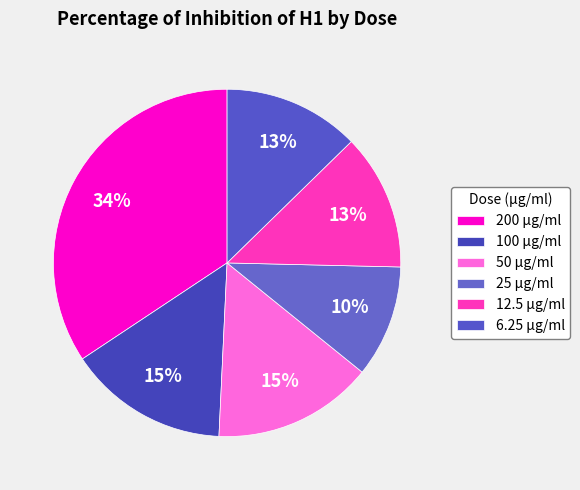

To the nearest percent, what portion does 6.25 represent?

13%